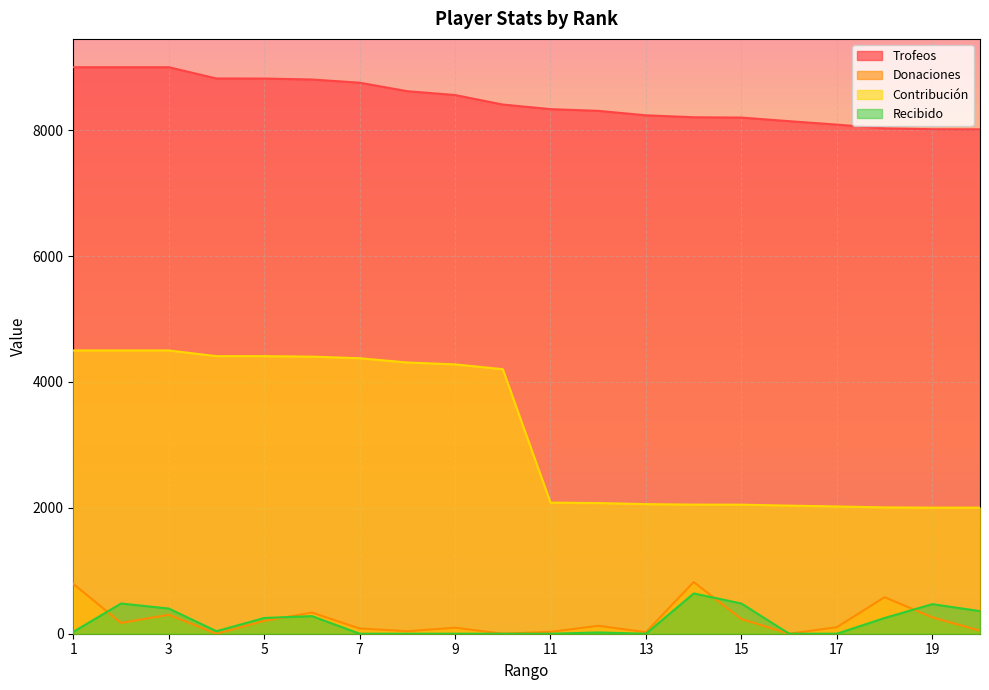

Which category has the lowest value across all series?

4